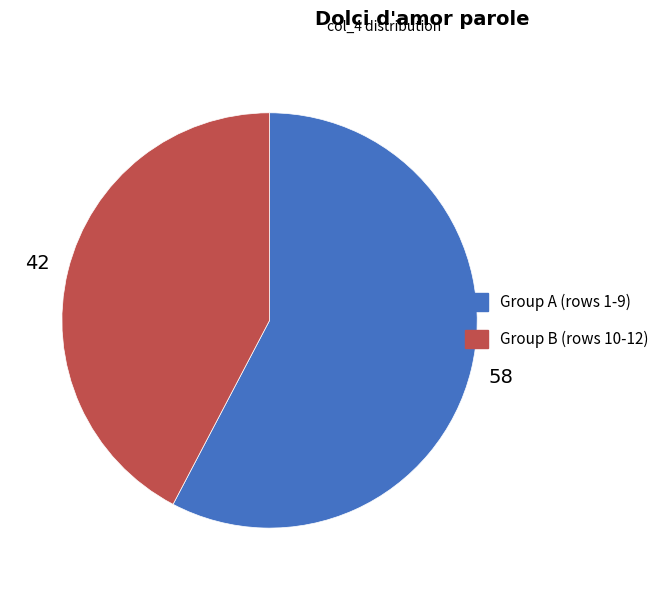

Is there a majority slice in this chart?

Yes